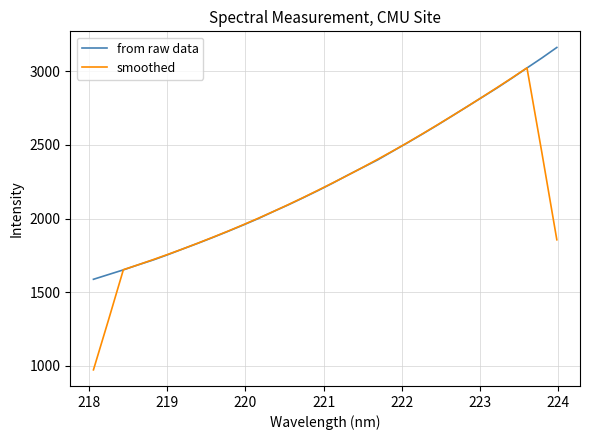

Which series has the widest spread of values?

smoothed